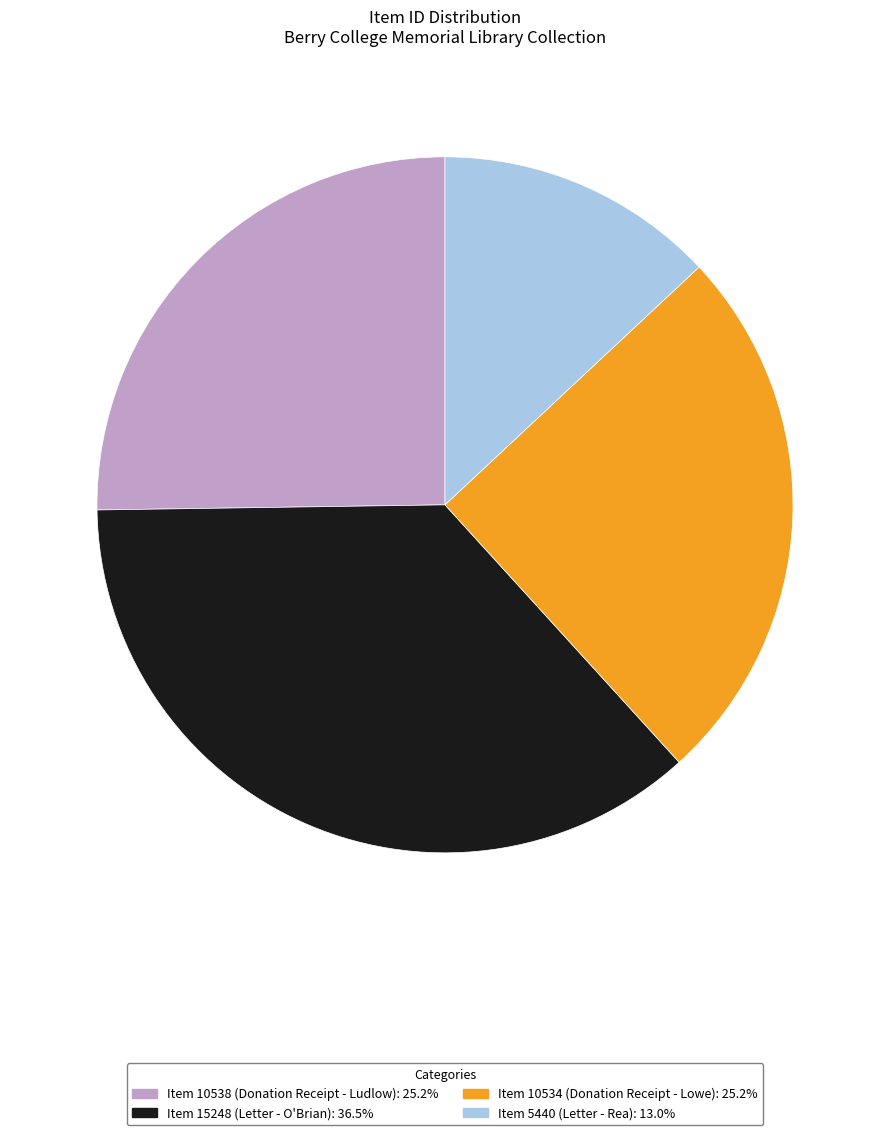

The Item 10534 (Donation Receipt - Lowe) slice represents 38% of the pie. True or false?

False